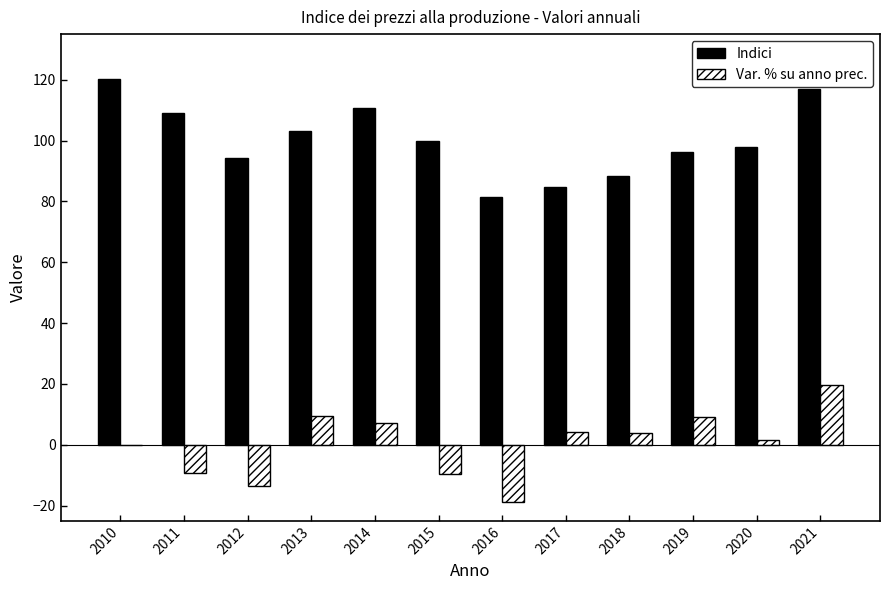

How many groups of bars are there?

12